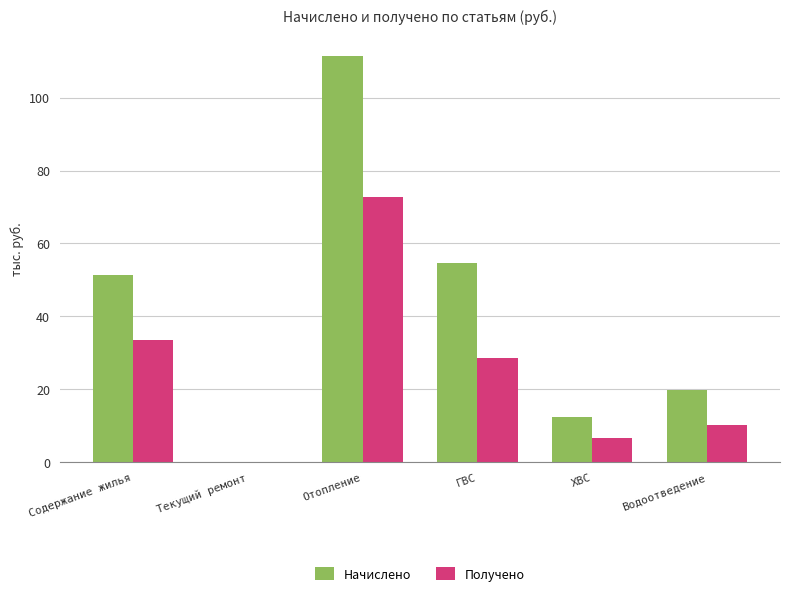

Where is Начислено nearest to the value 55?

ГВС